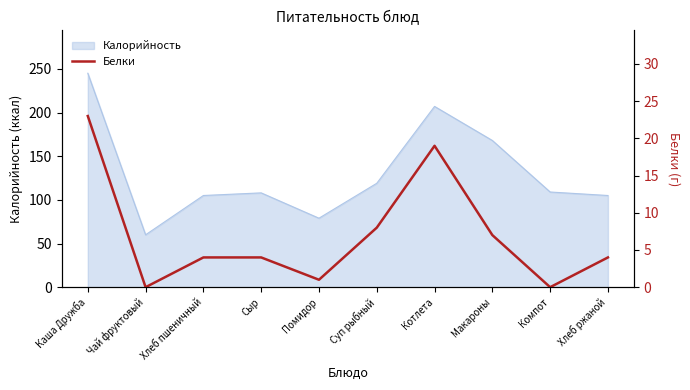

At which category does the data reach its first local valley?

Чай фруктовый